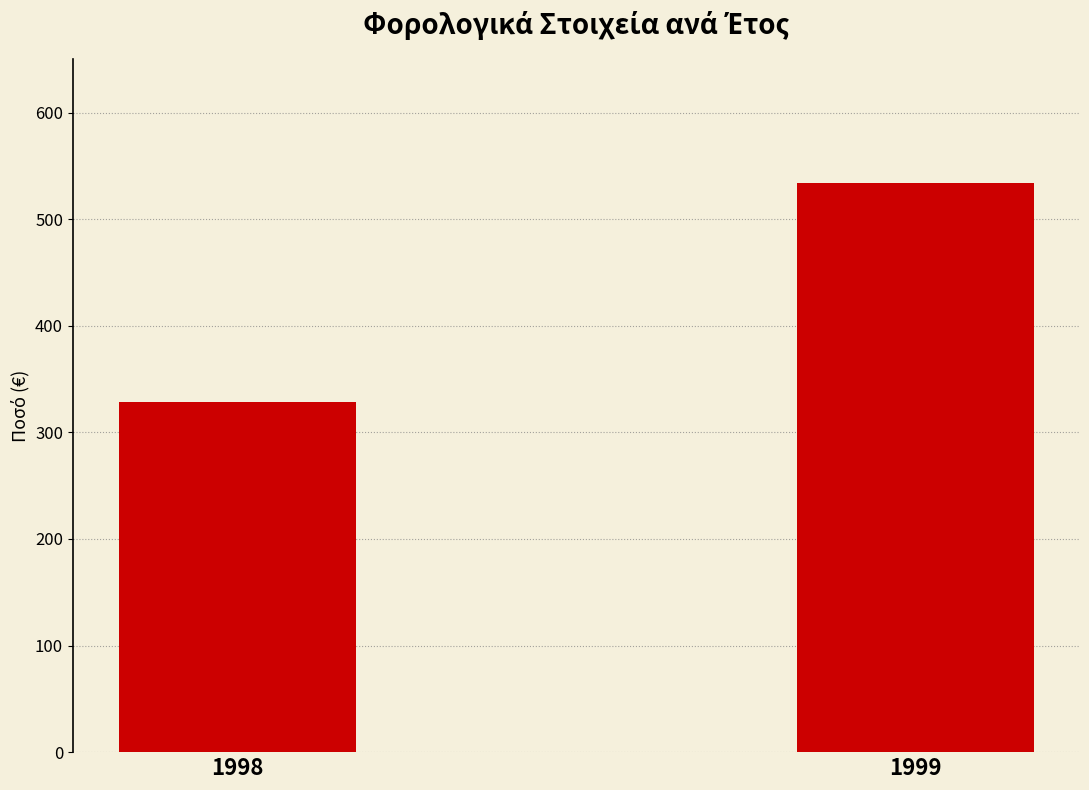

Reading left to right, extract all data points from this chart.

328.7	534.1